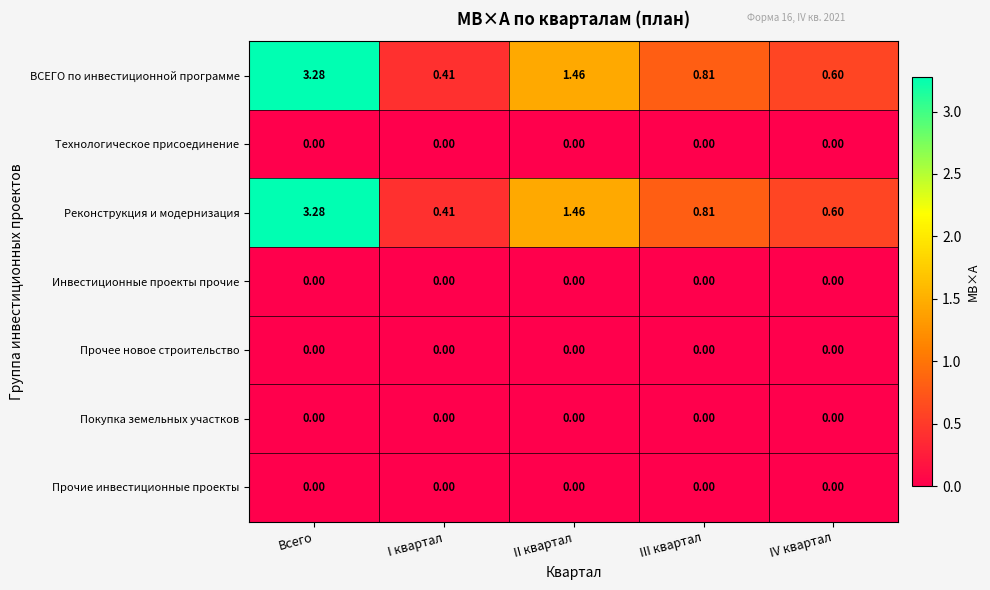

List the labels in order of Реконструкция и модернизация value, smallest first.

I квартал, IV квартал, III квартал, II квартал, Всего